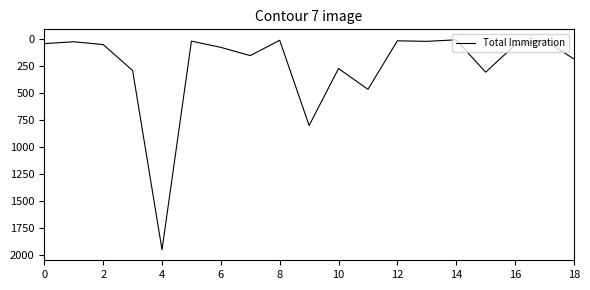

What is the average value?

254